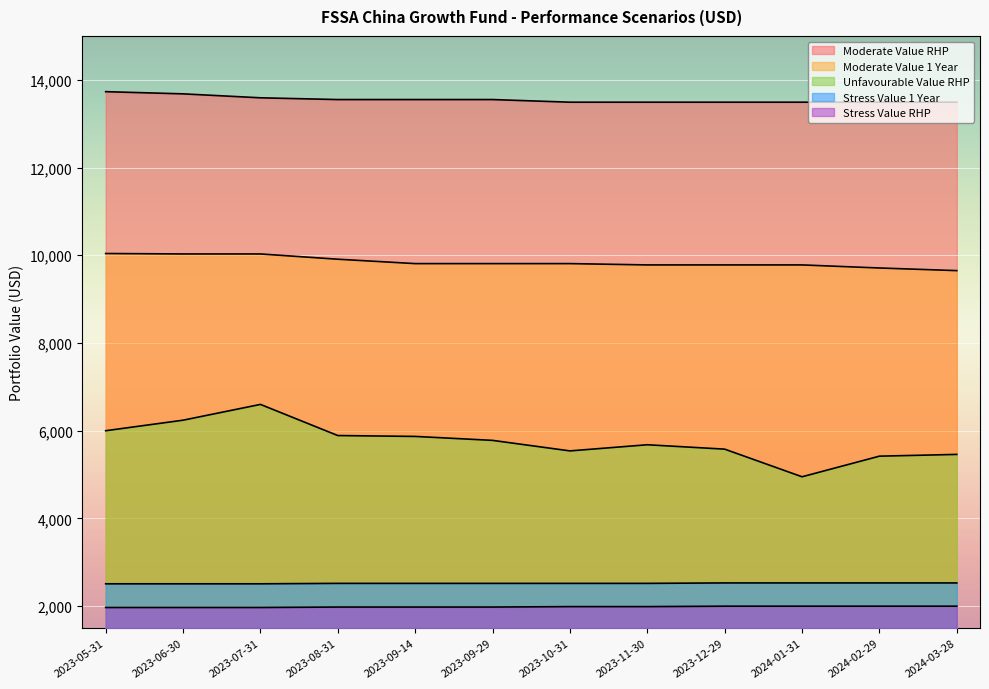

What is the label of the 12th point from the left?

2024-03-28